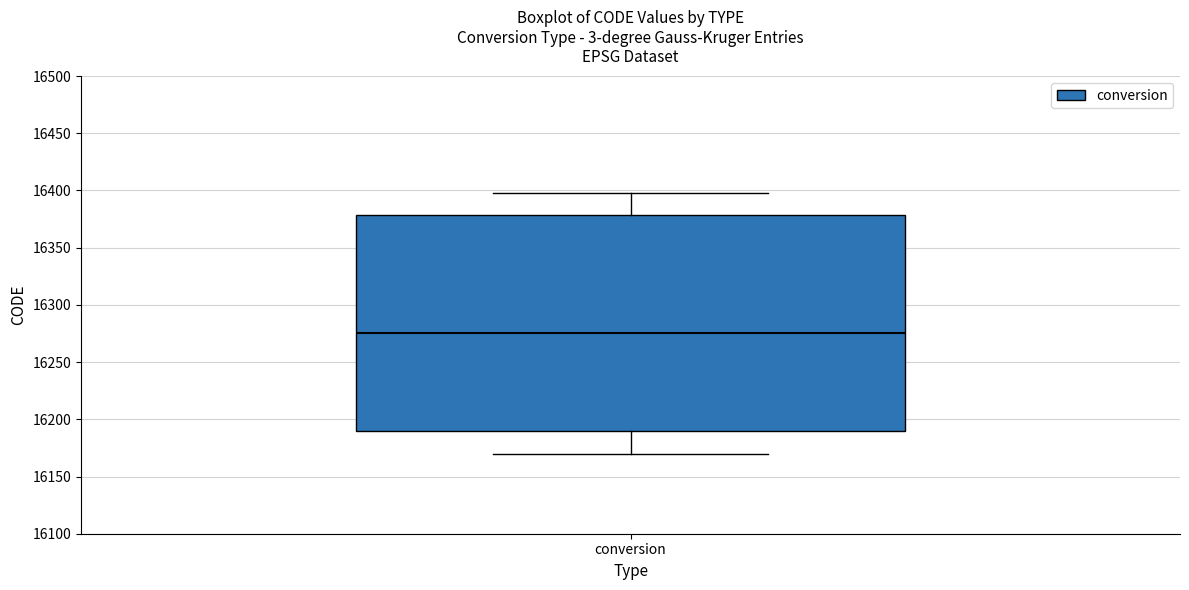

Where is the upper edge of the box for conversion on the y-axis? The values are not printed on the chart, so give them approximately, as read against the axis.

16380